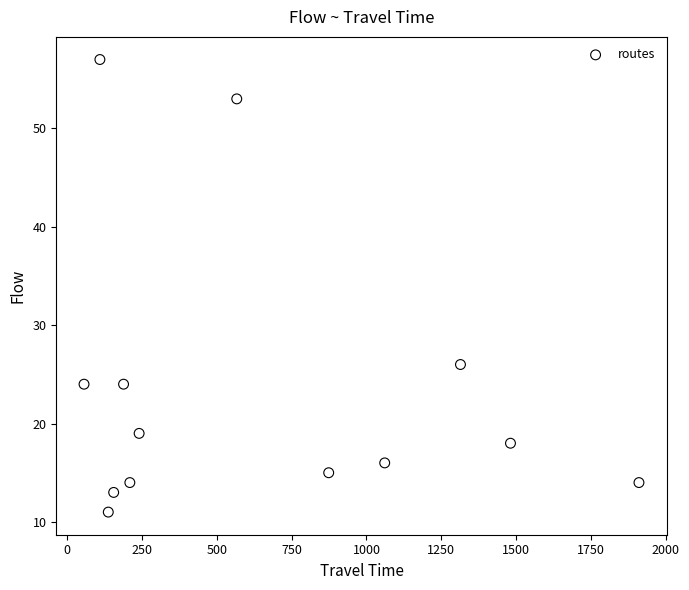

What is the range of Y values (max minus min)?

46